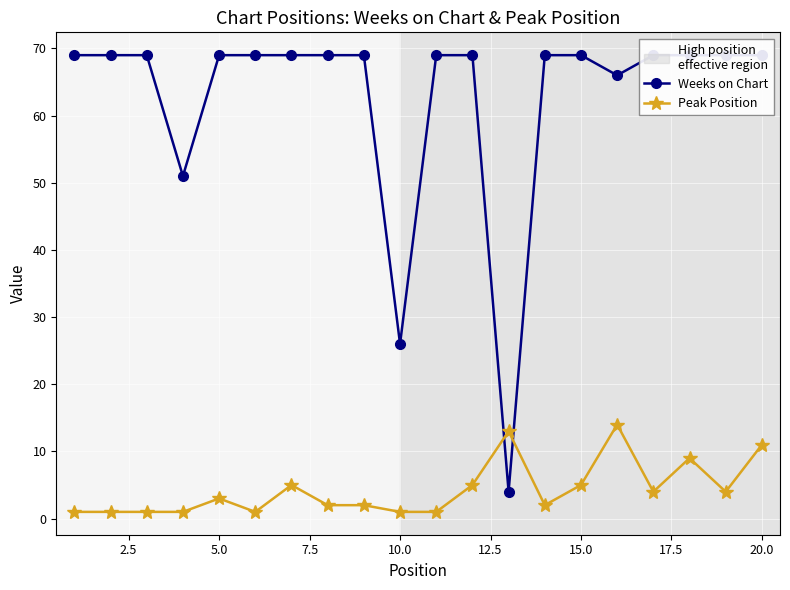

Rank the series by their average value, from lowest to highest.

Peak Position, Weeks on Chart